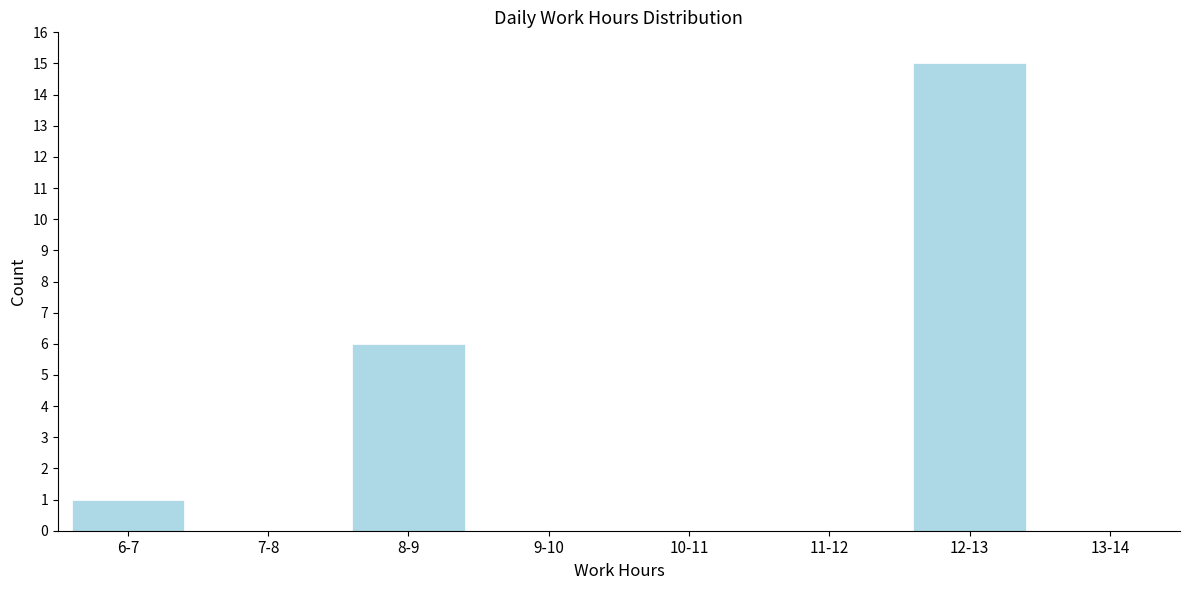

Reading right to left, extract all data points from this chart.

13-14=0	12-13=15	11-12=0	10-11=0	9-10=0	8-9=6	7-8=0	6-7=1